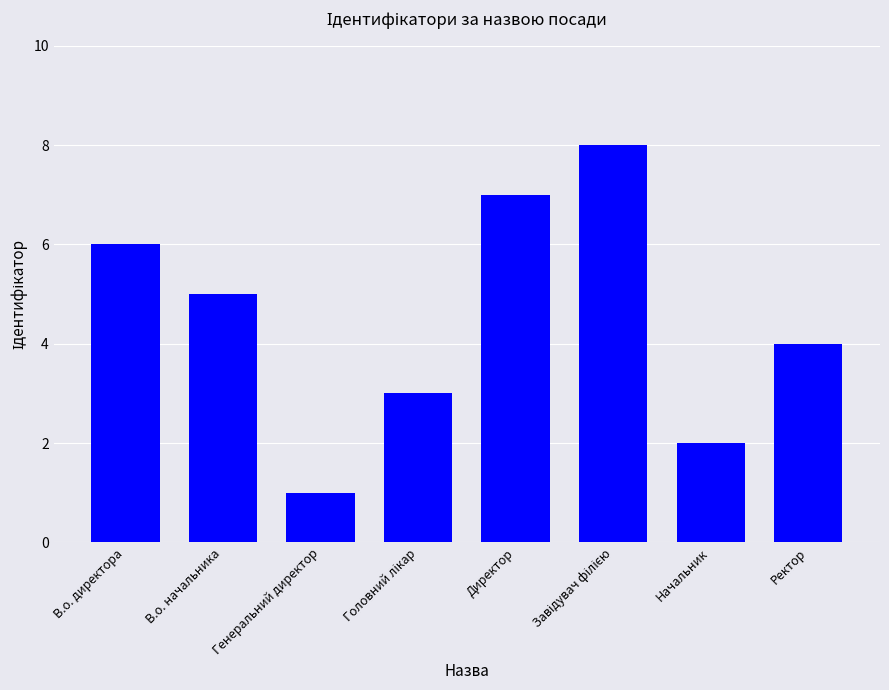

What is the difference between the maximum and second lowest values?

6